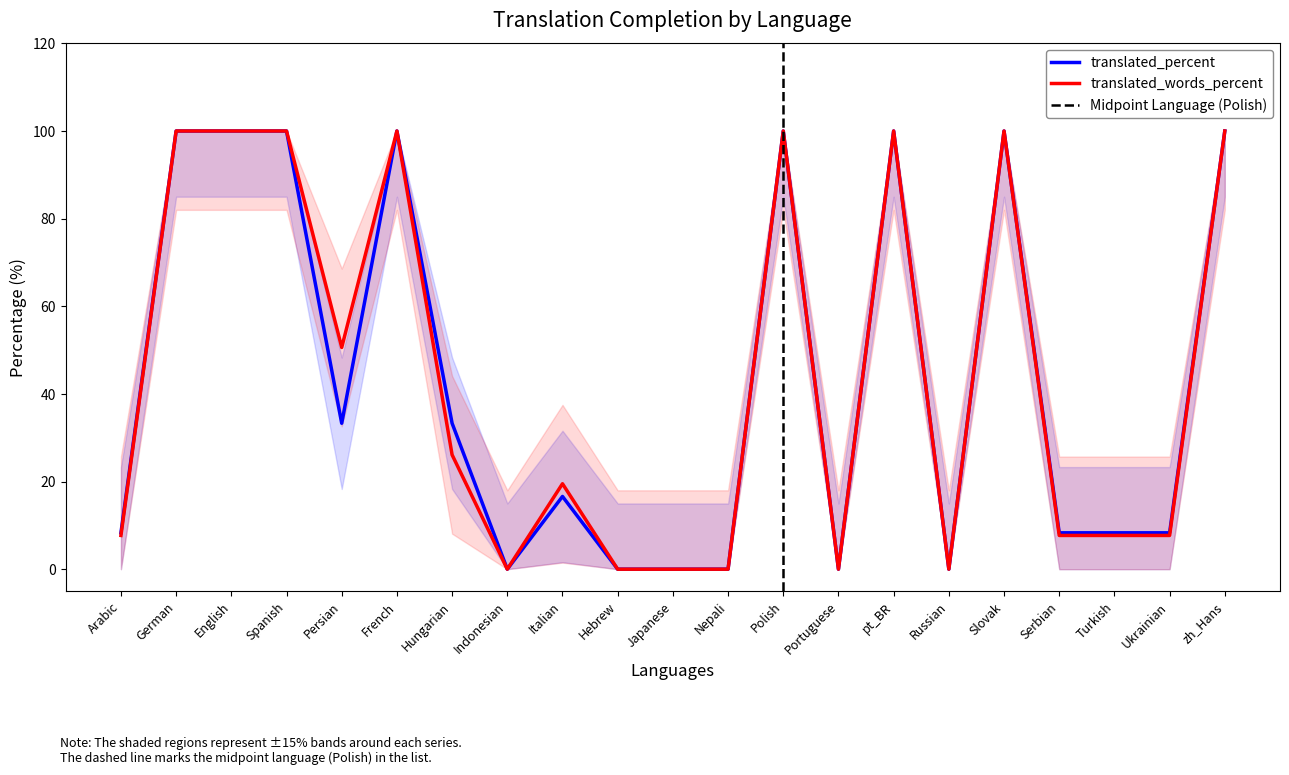

What is the value of the translated_percent point at the 13th from the left?

100.0